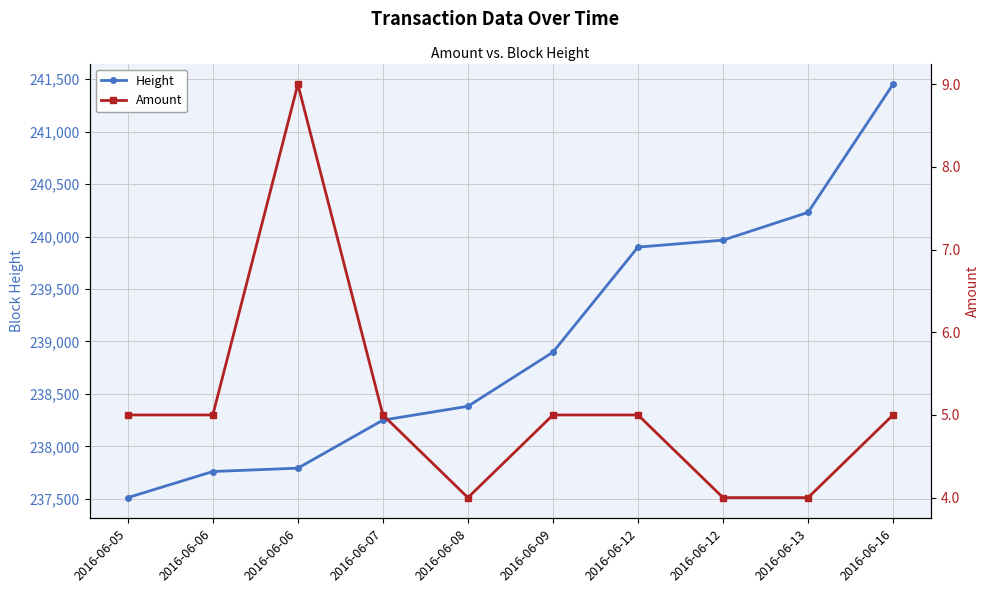

What is the difference between the maximum and minimum values in the Height series?

3942